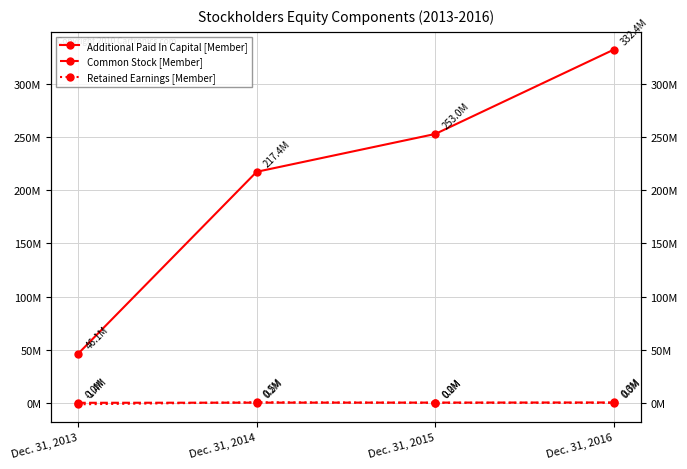

How many Retained Earnings [Member] values are between 0 and 492000?

3